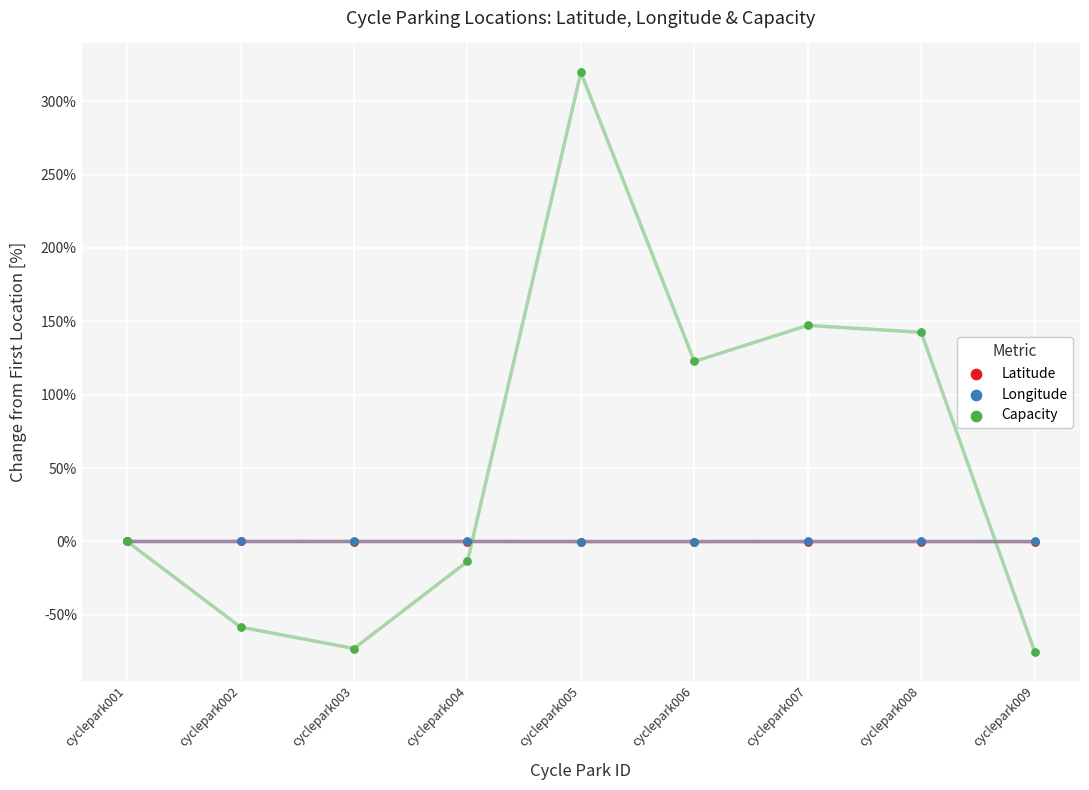

Which series reaches the minimum Y coordinate?

Capacity